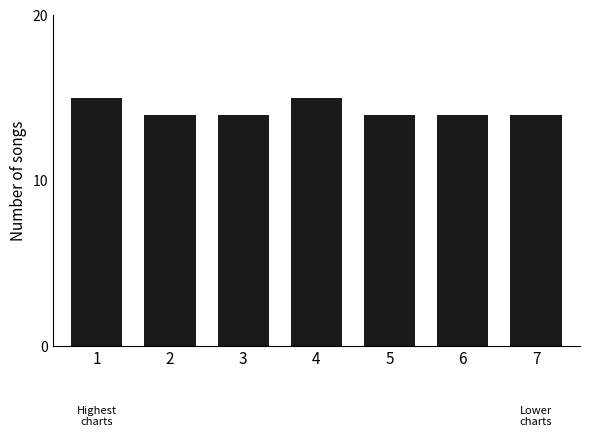

Are the bars grouped side by side (vs. stacked)?

No